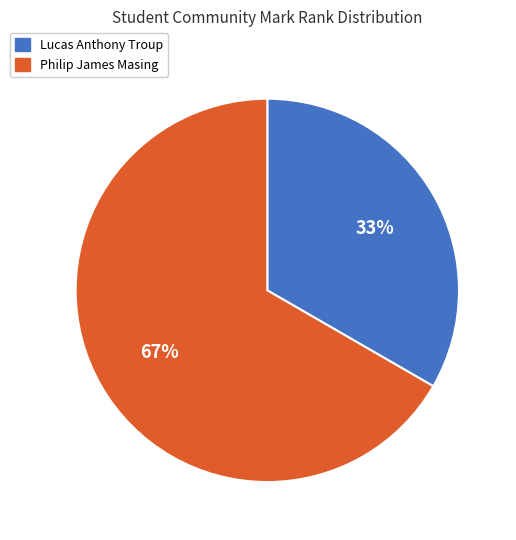

Which category has the biggest portion of the pie?

Philip James Masing